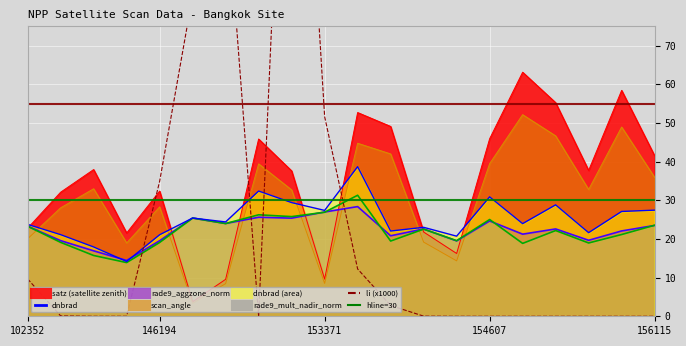

What is the change in value from 5 to 19?

-82.9